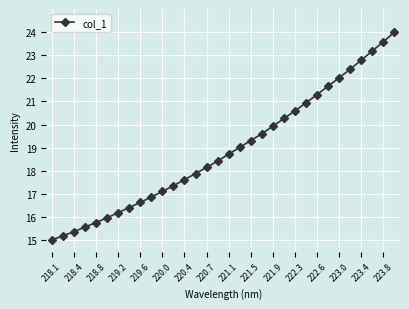

What is the difference between the second highest and minimum values?

8.6